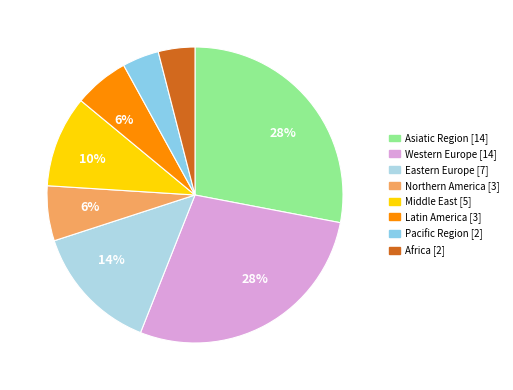

Do Latin America and Eastern Europe together represent more than half of the pie?

No